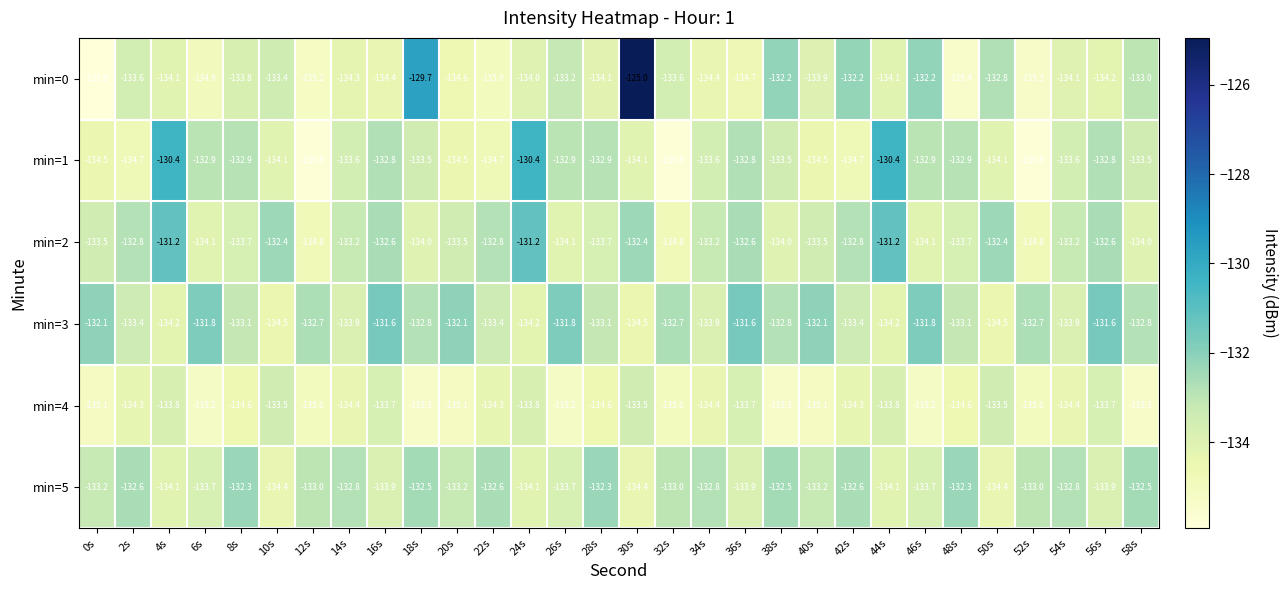

Read the min=1 value at 40s.

-134.5